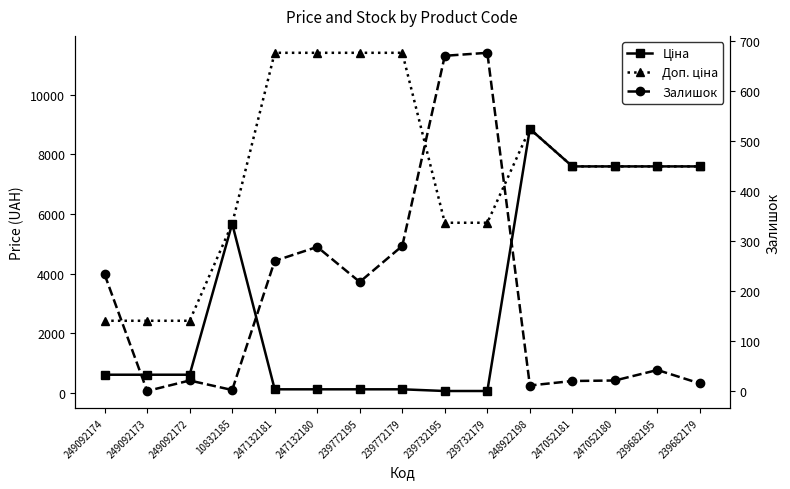

What is the value of the Залишок point at the 1st from the left?

233.0